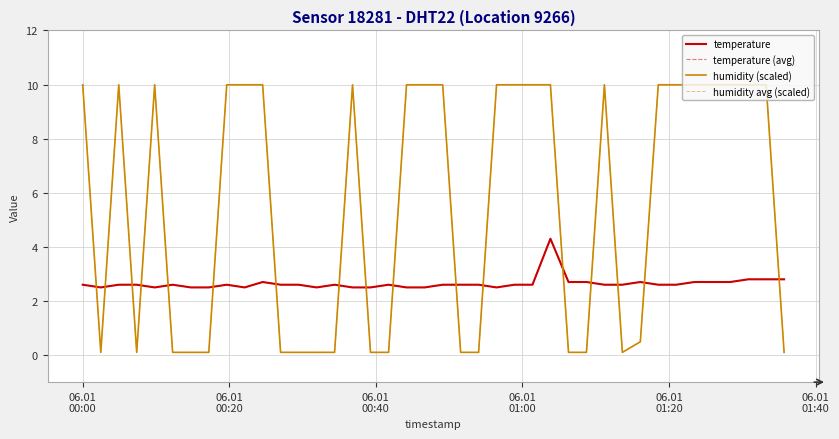

At how many categories does at least one series exceed 7?

22